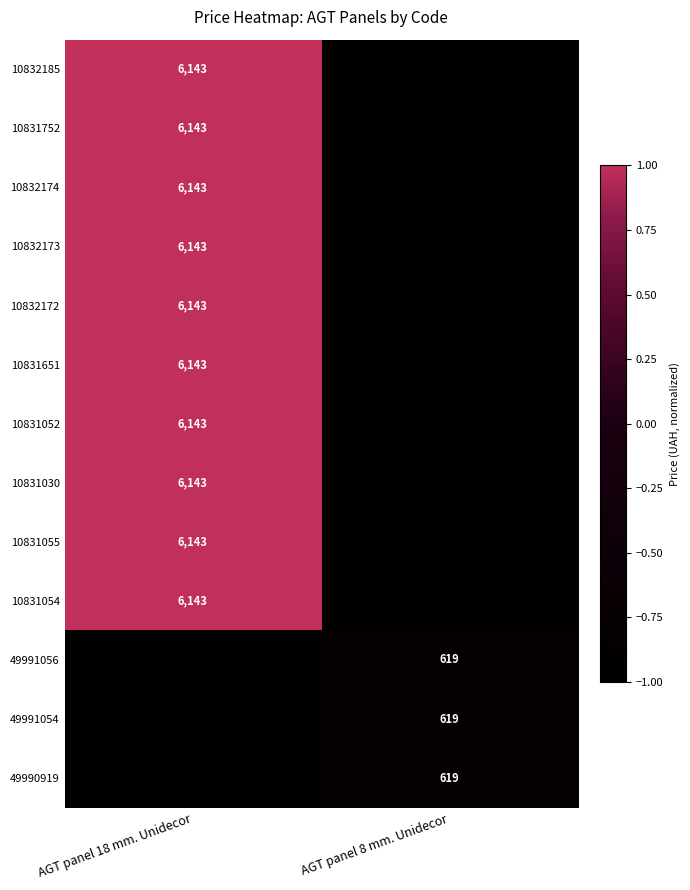

At how many categories does at least one series exceed 0?

1